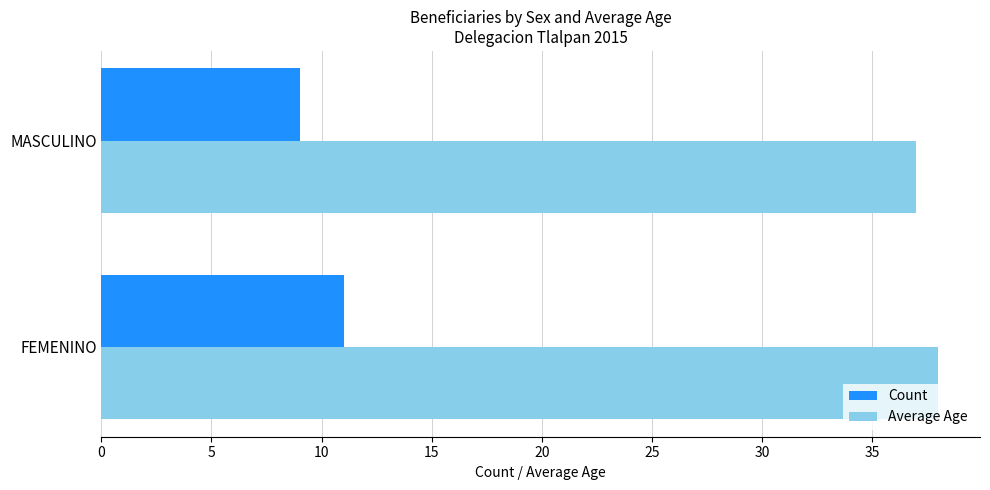

Count the number of data series in this chart.

2